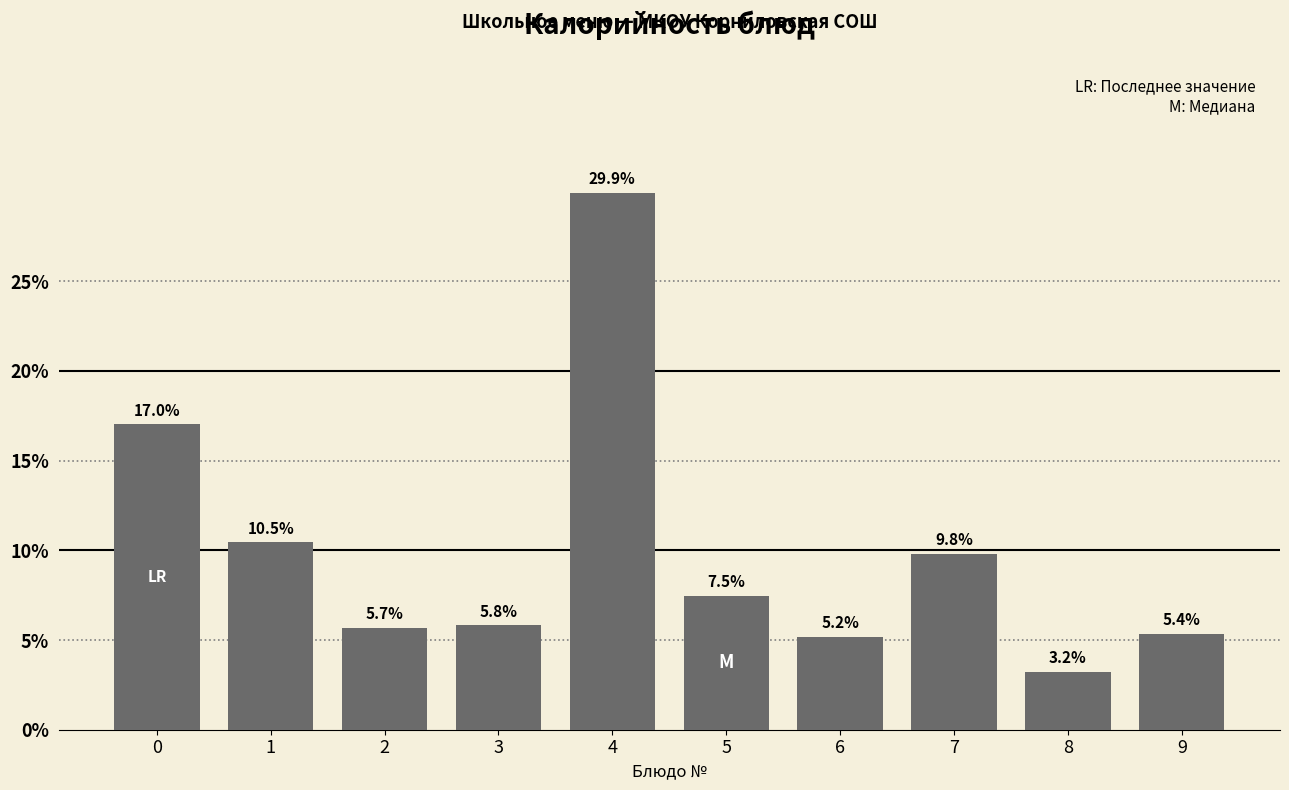

Reading left to right, transcribe all the data shown in this chart.

0=17.0	1=10.5	2=5.7	3=5.8	4=29.9	5=7.5	6=5.2	7=9.8	8=3.2	9=5.4